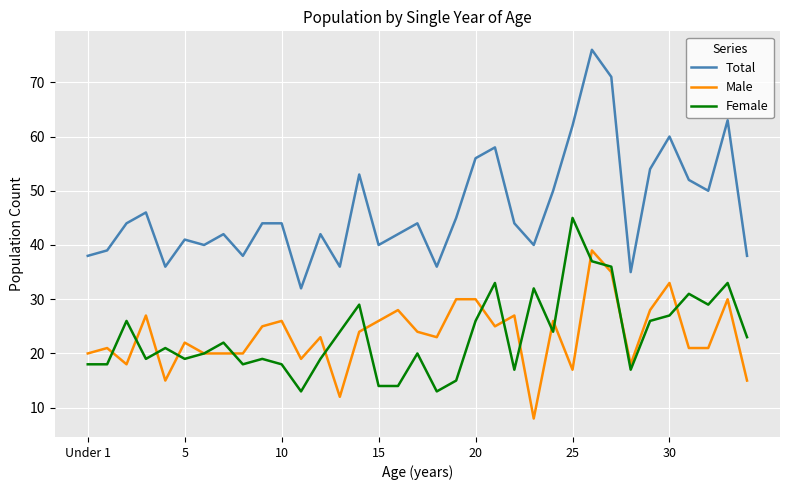

Which series has the largest total across all categories?

Total